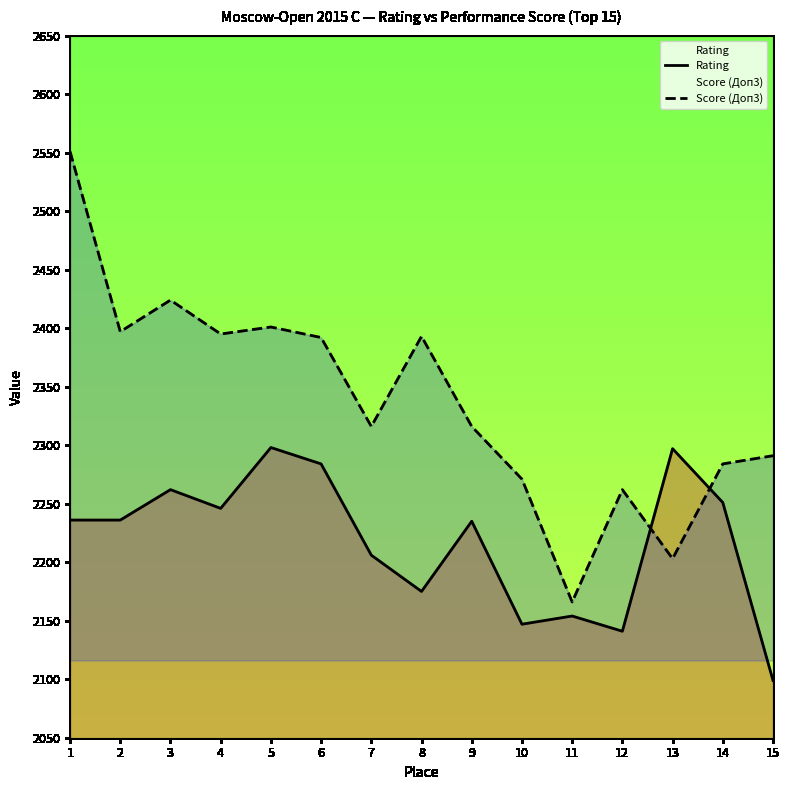

What is the total value across all series at 9?

4551